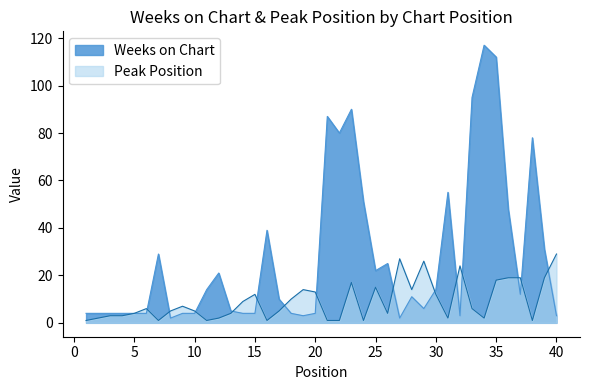

What is the difference between the maximum and minimum values in the Peak Position series?

28